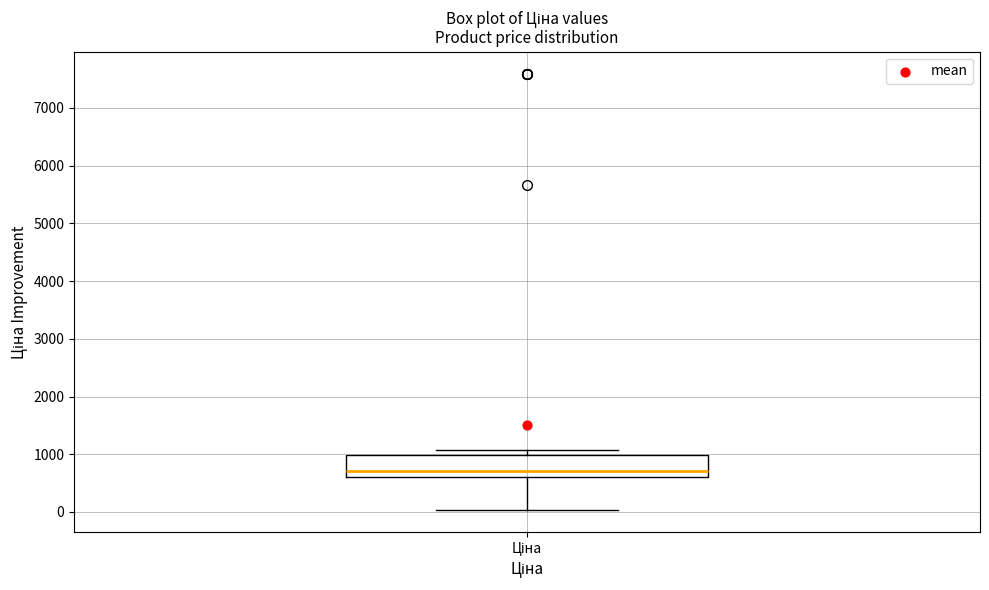

Read this box plot against the y-axis: the position of the median line, the range covered by the box, and the ends of both whiskers. The values are not printed on the chart, so give them approximately, as read against the axis.

median 700, box 600 to 1000, whiskers 0 to 1100